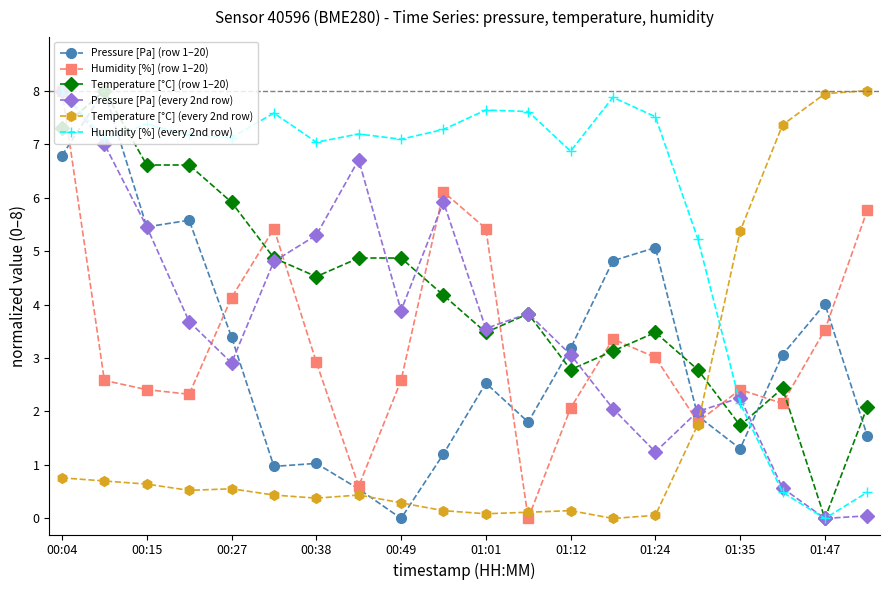

How many lines are shown in the chart?

6